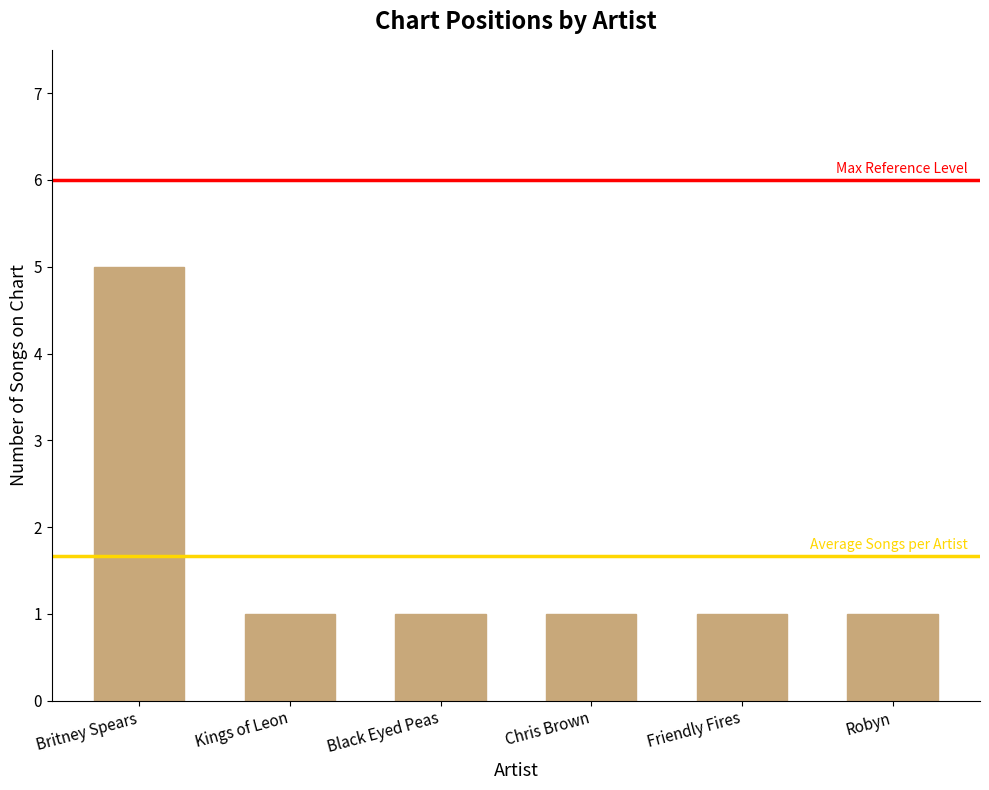

What is the ratio of the value at Friendly Fires to the value at Robyn?

1.0